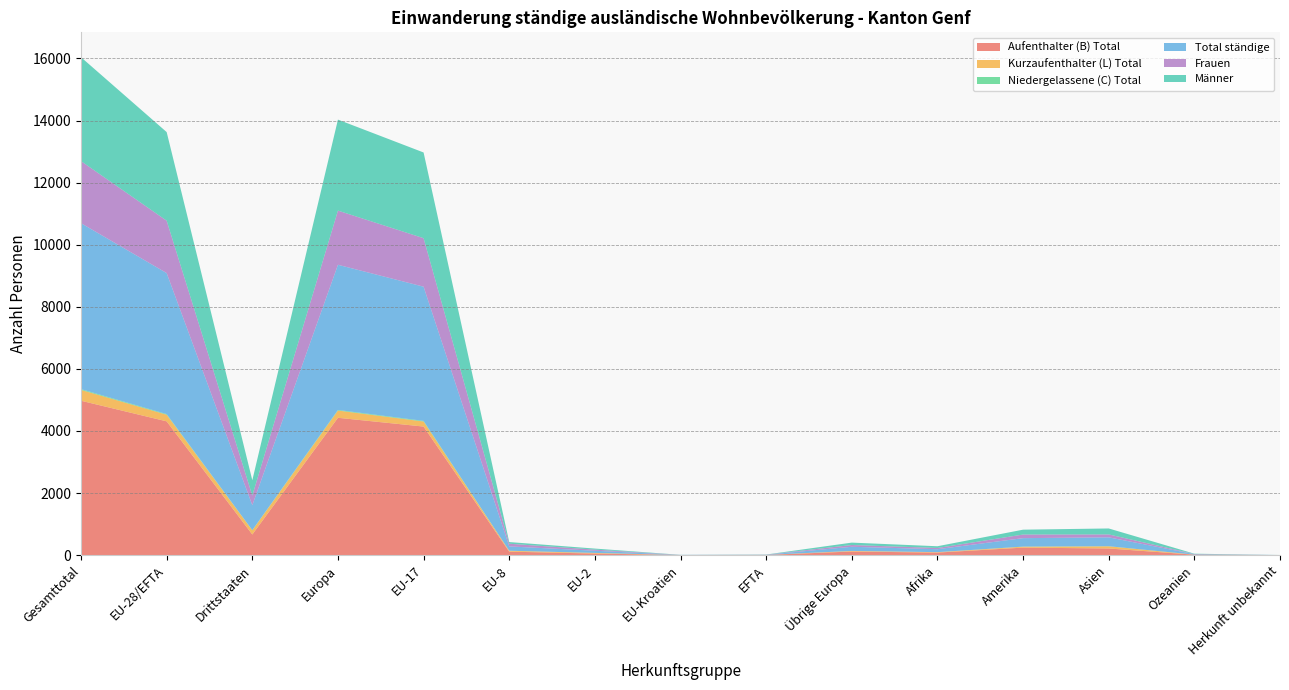

Reading left to right, list all the values displayed in this chart.

Aufenthalter (B) Total: 4973	4309	664	4424	4141	111	50	2	5	115	81	241	213	13	1
Kurzaufenthalter (L) Total: 349	214	135	233	163	29	20	1	1	19	14	30	70	2	0
Niedergelassene (C) Total: 25	20	5	20	20	0	0	0	0	0	0	2	3	0	0
Total ständige: 5347	4543	804	4677	4324	140	70	3	6	134	95	273	286	15	1
Frauen: 1999	1688	311	1745	1563	86	36	1	2	57	39	116	94	5	0
Männer: 3348	2855	493	2932	2761	54	34	2	4	77	56	157	192	10	1